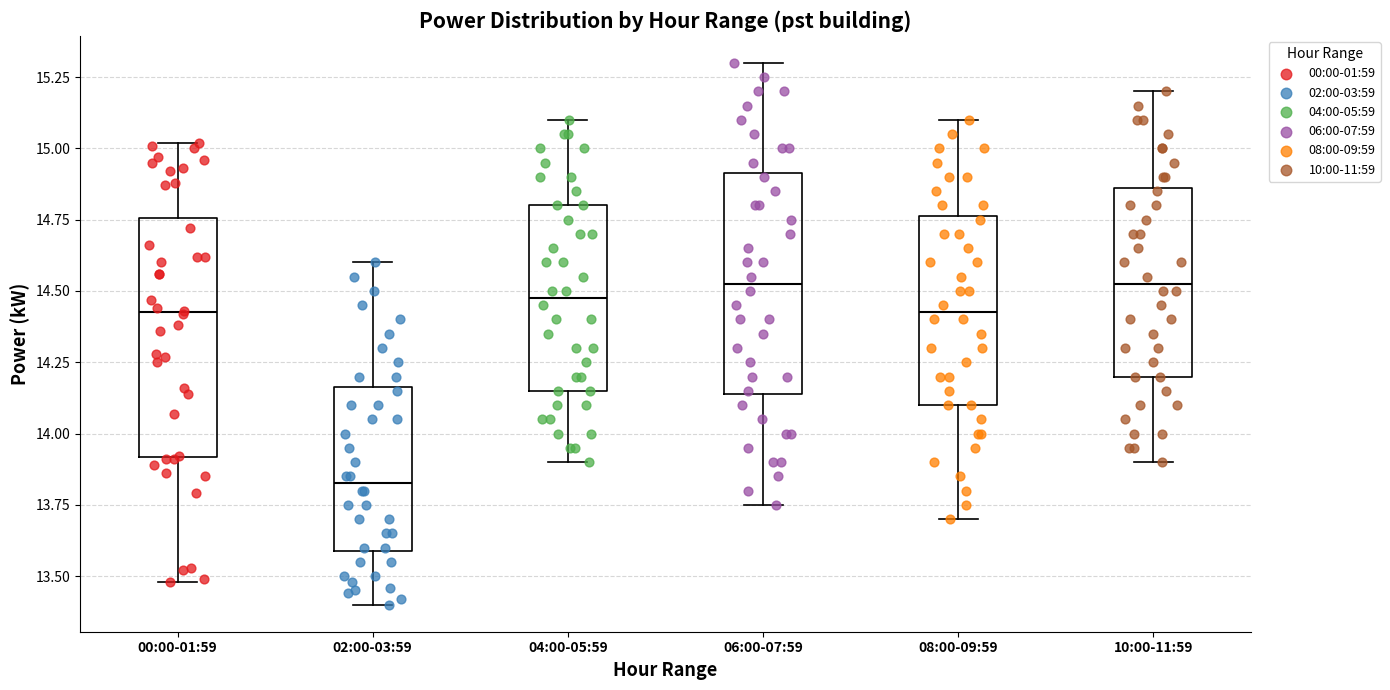

Comparing the boxes themselves (not the whiskers), which one is the tallest?

00:00-01:59